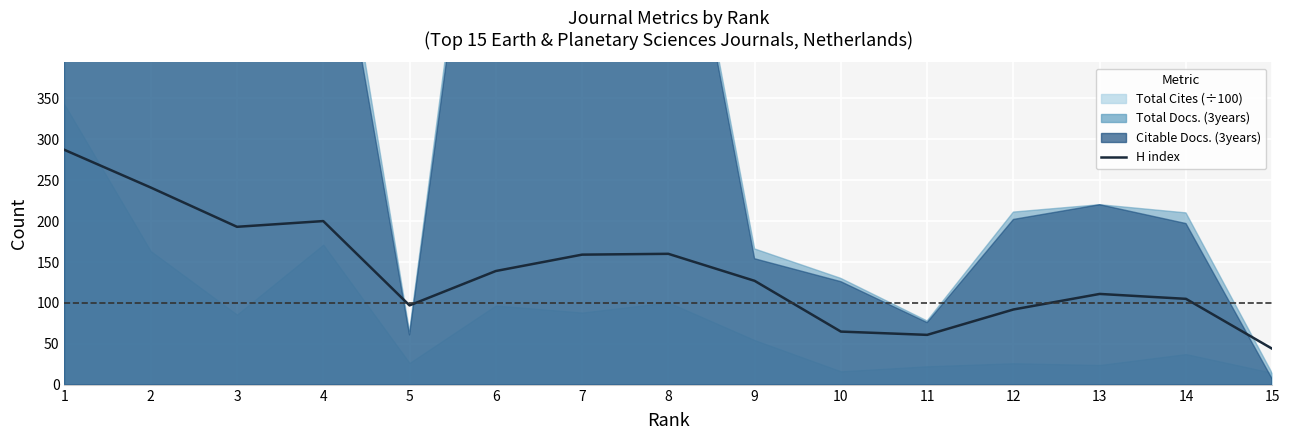

True or false: the data shows 97 at 5.

True